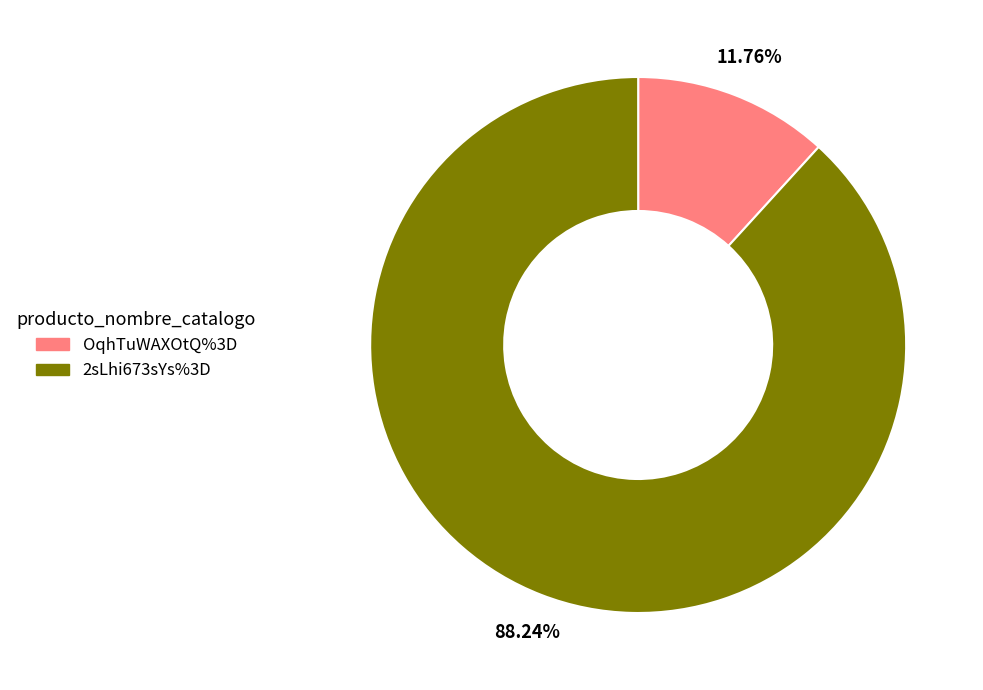

Is the sum of 2sLhi673sYs%3D and OqhTuWAXOtQ%3D greater than half?

Yes